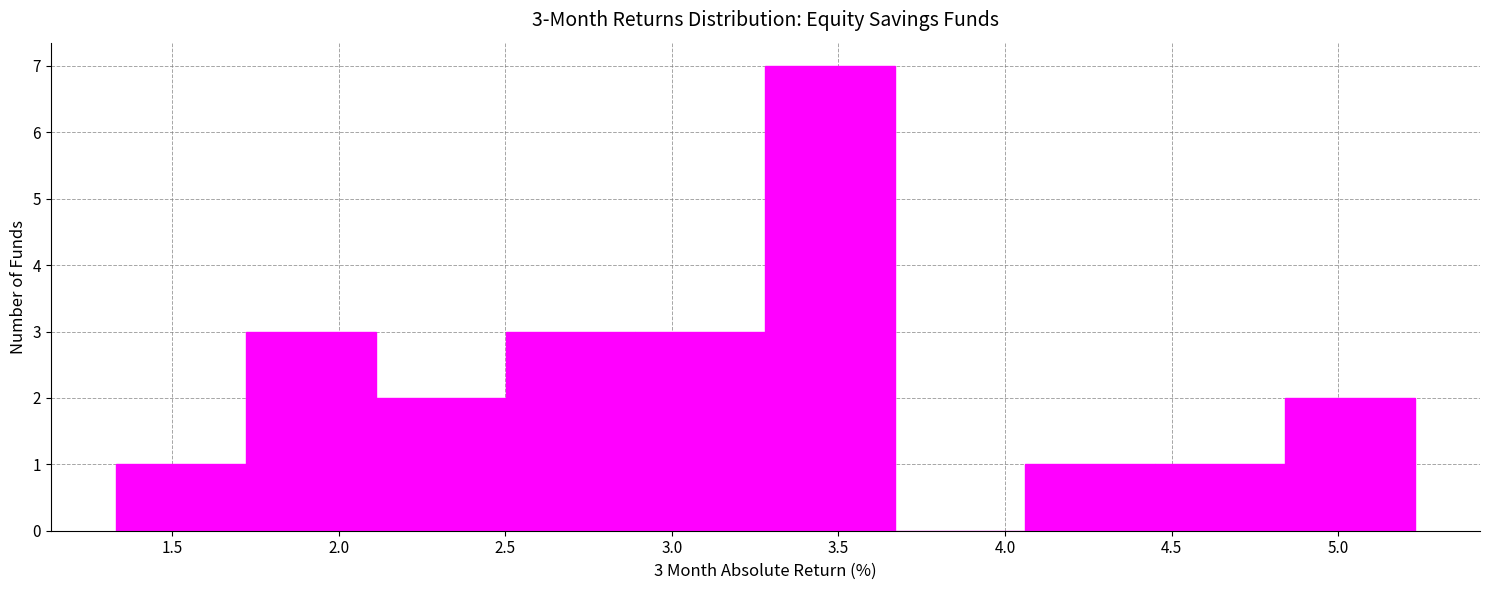

Over which range of the x-axis is the bar tallest?

3.30 to 3.65